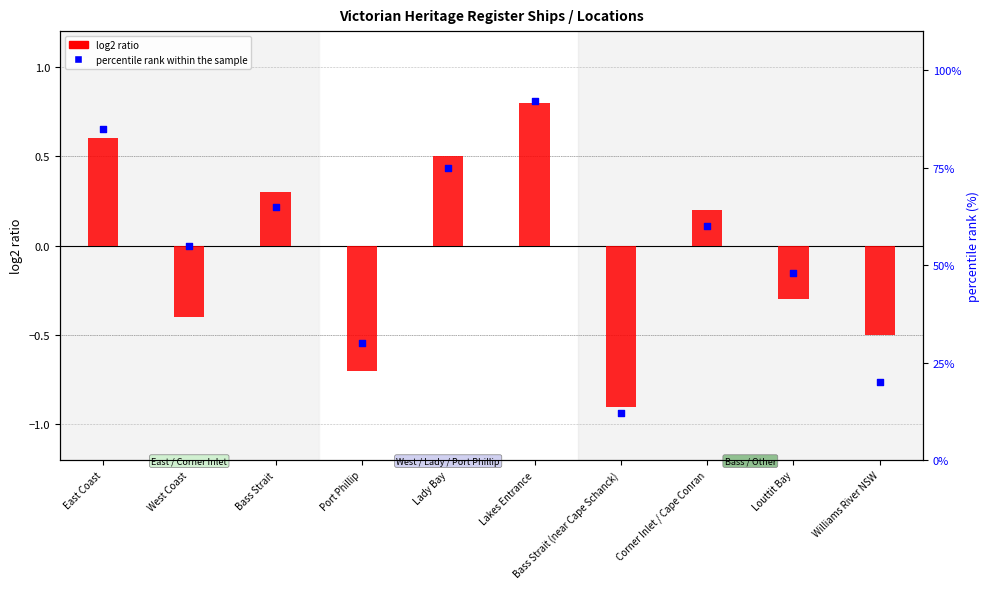

What is the total value across all series at Bass Strait (near Cape Schanck)?

11.1